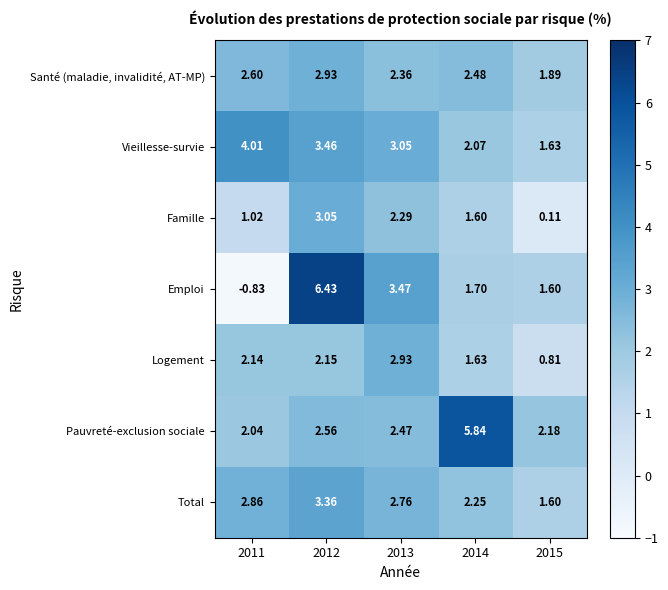

Is the value of Santé (maladie, invalidité, AT-MP) at 2014 greater than the value of Vieillesse-survie at 2012?

No